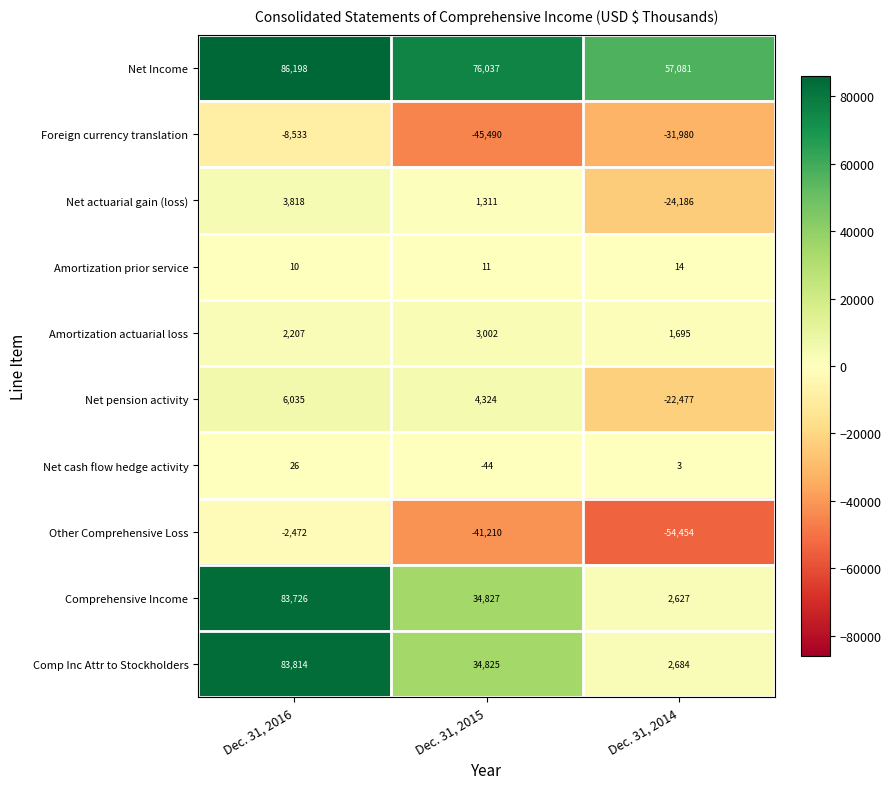

What is the average value of the Amortization prior service series?

12